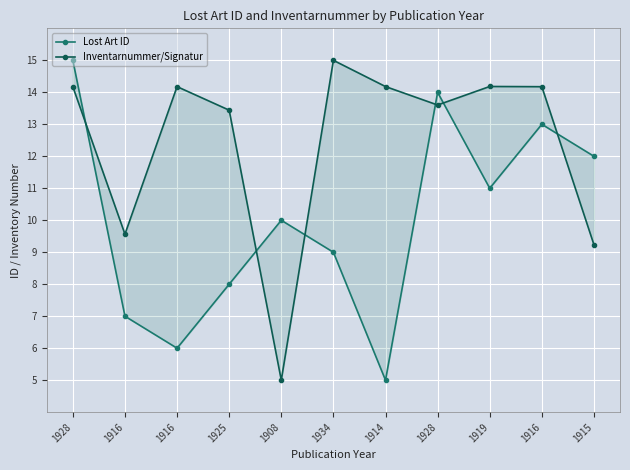

What is the label of the 9th point from the left?

1919